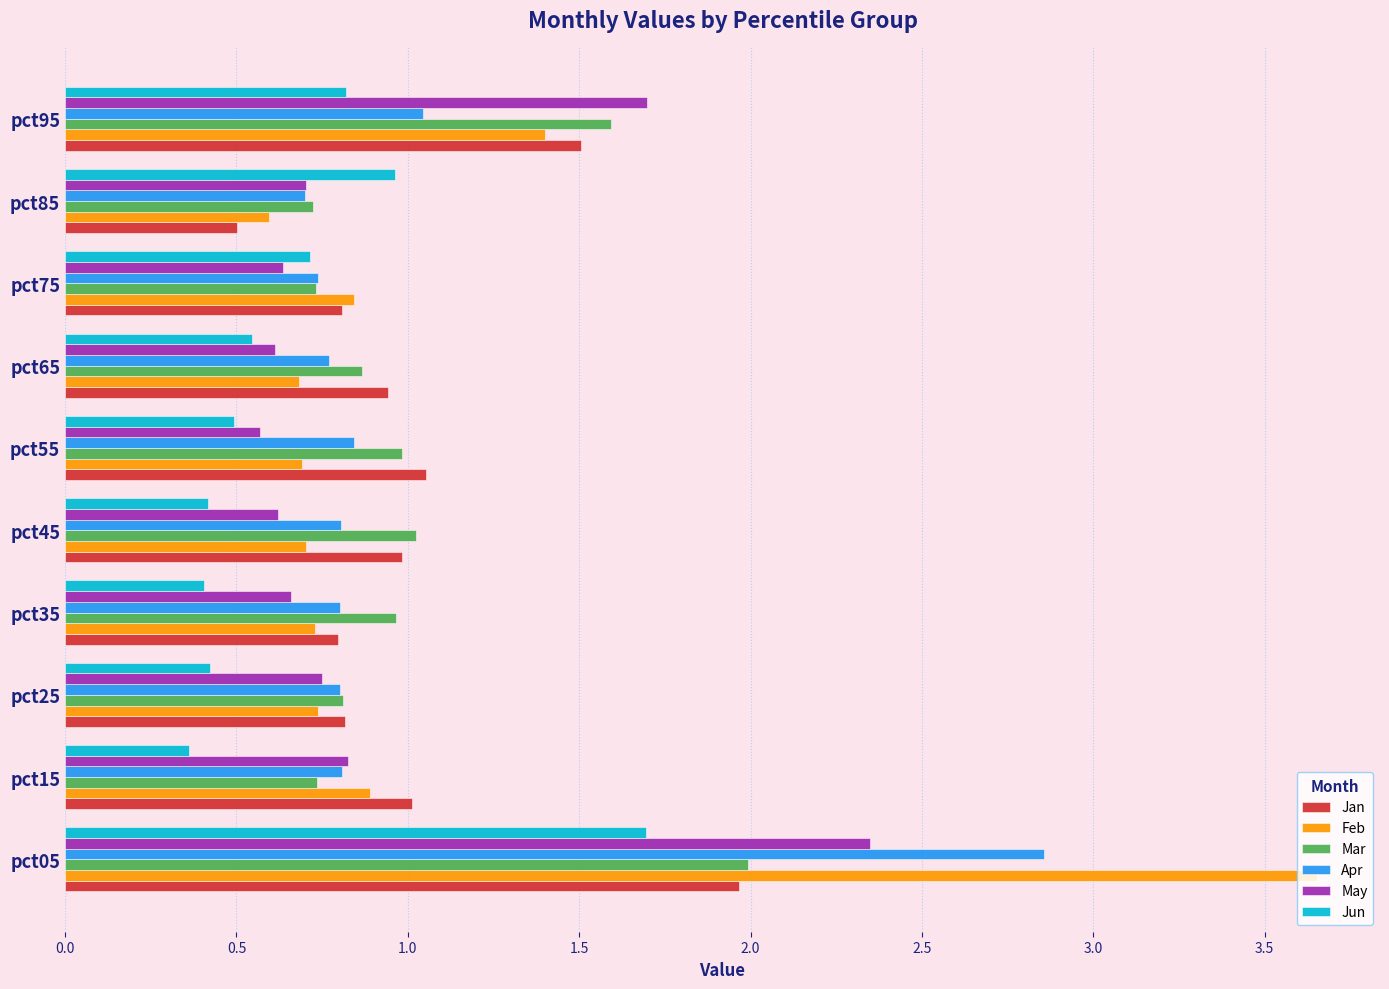

Which series has the largest total across all categories?

Feb